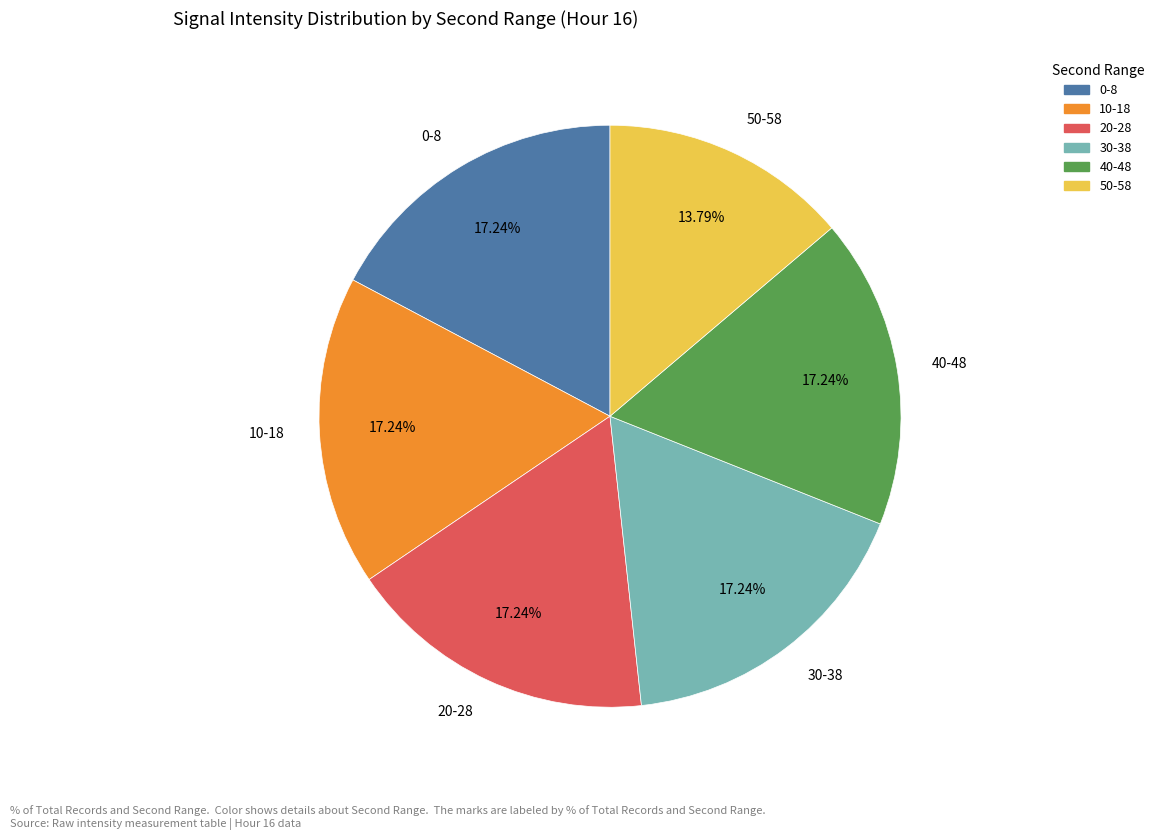

Is 20-28 the majority of the pie?

No